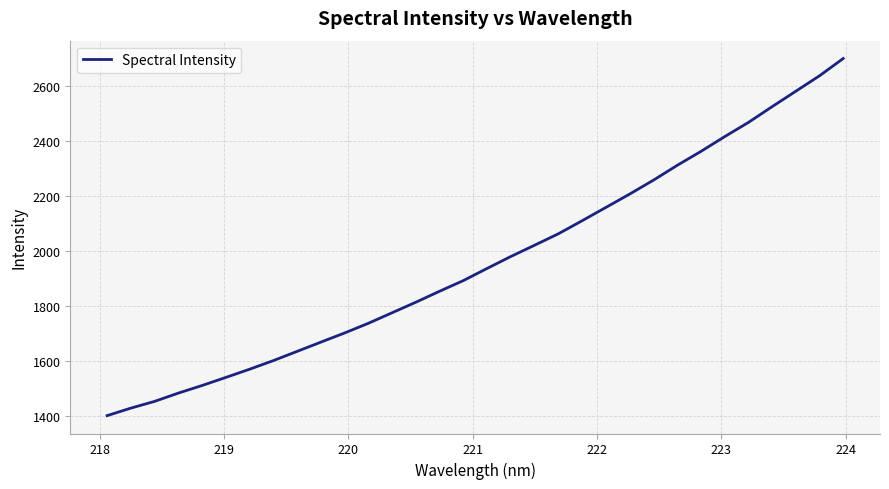

What is the difference between the maximum and minimum values?

1297.3